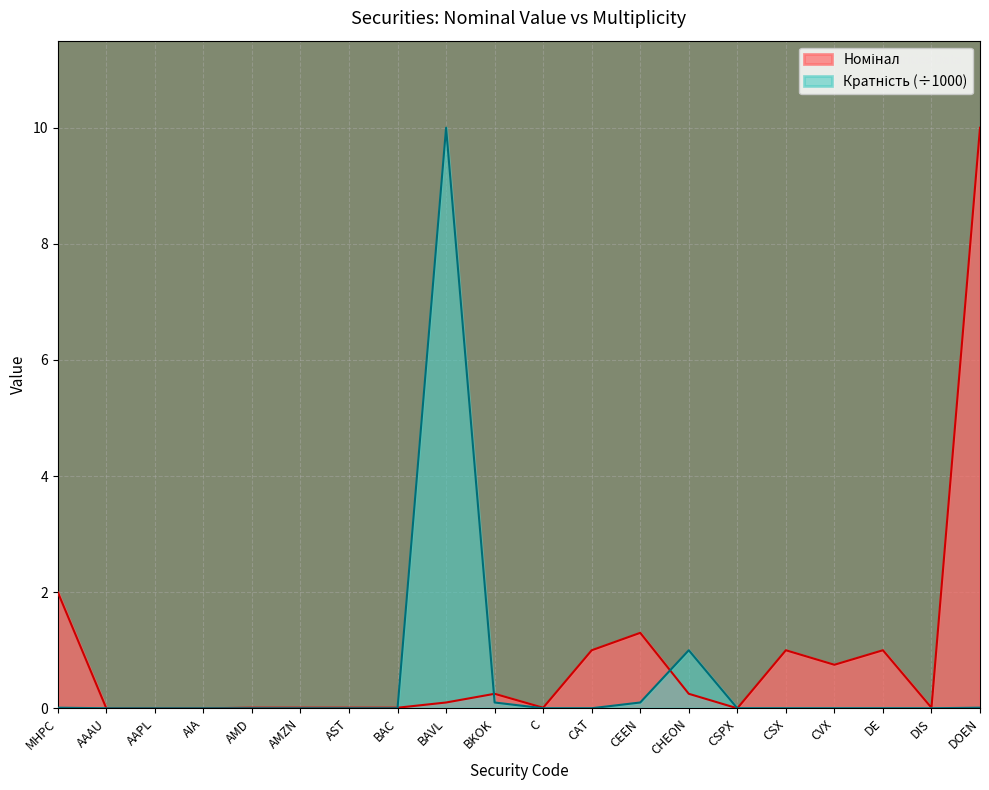

Rank the series at CSX from highest to lowest value.

Номінал, Кратність